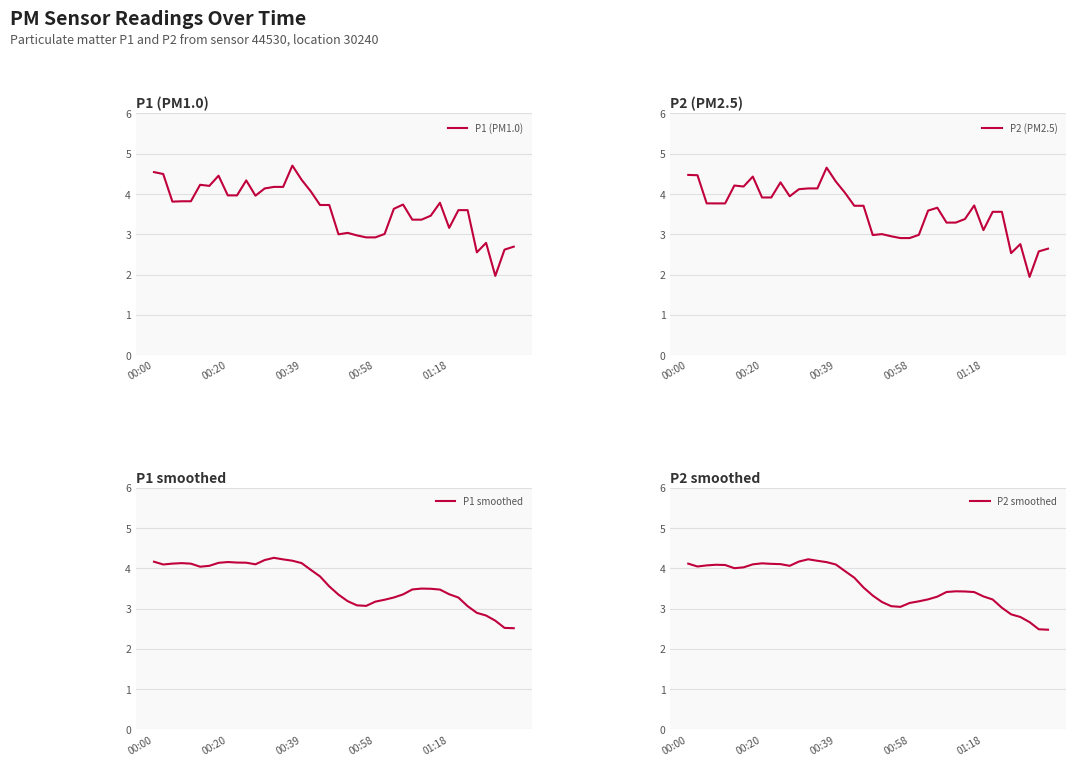

True or false: P1 smoothed and P2 smoothed intersect in this chart.

False